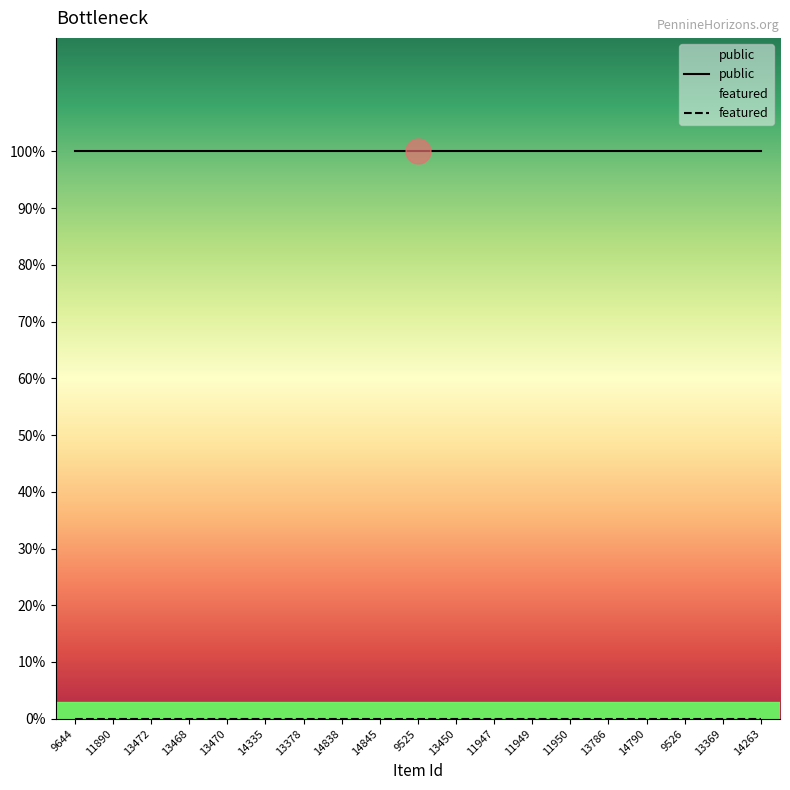

True or false: featured has more than 2 points higher than both neighbors.

False